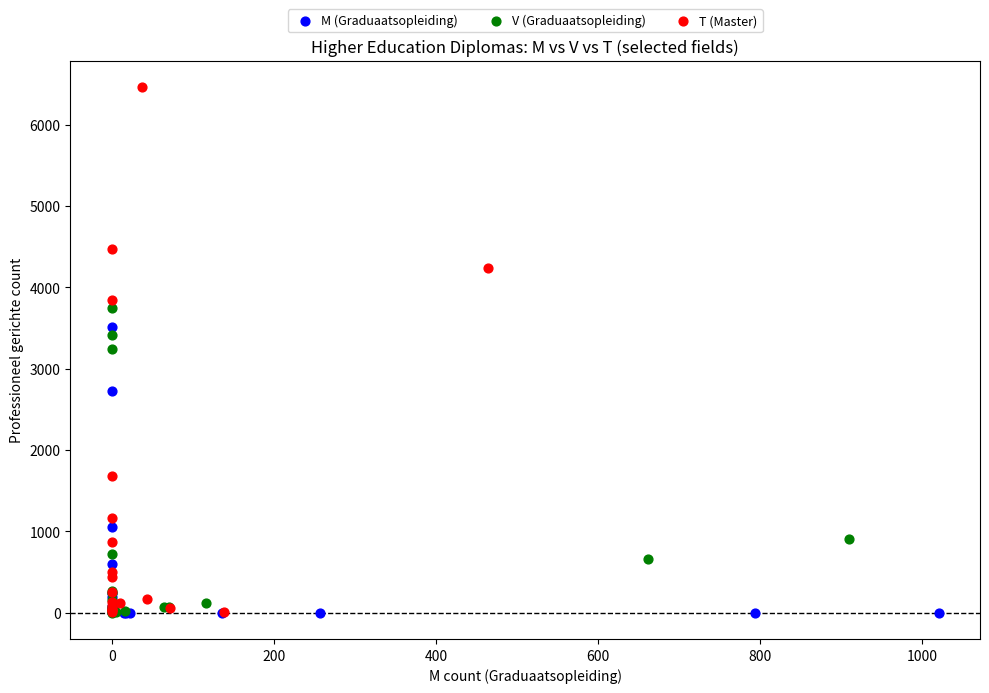

Which series contains the highest Y value?

T (Master)